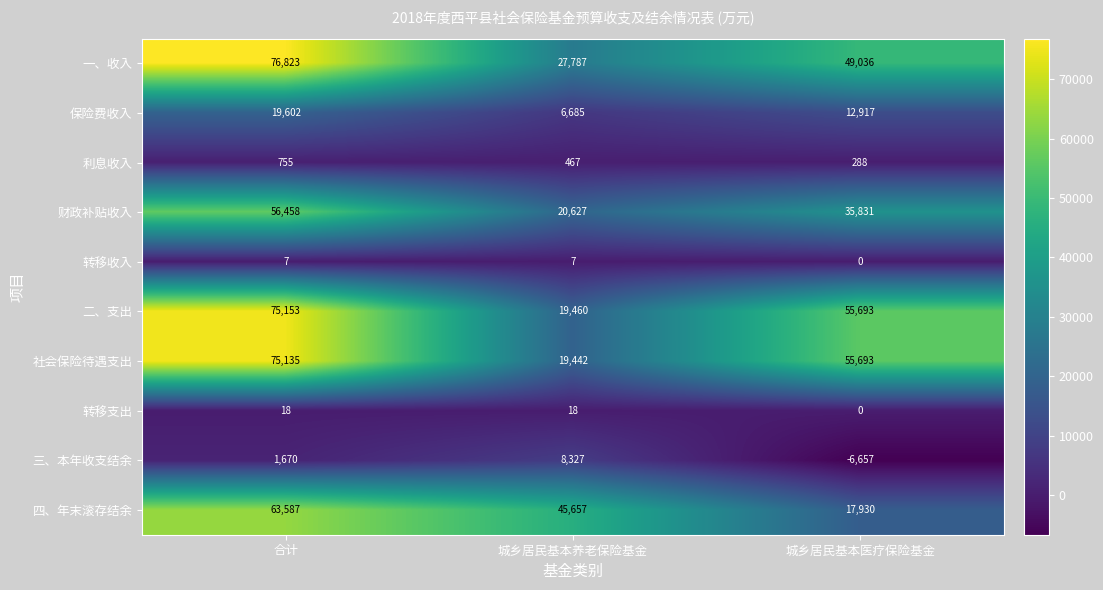

Reading left to right, transcribe all the data shown in this chart.

一、收入: 合计=76823	城乡居民基本养老保险基金=27787	城乡居民基本医疗保险基金=49036
保险费收入: 合计=19602	城乡居民基本养老保险基金=6685	城乡居民基本医疗保险基金=12917
利息收入: 合计=755	城乡居民基本养老保险基金=467	城乡居民基本医疗保险基金=288
财政补贴收入: 合计=56458	城乡居民基本养老保险基金=20627	城乡居民基本医疗保险基金=35831
转移收入: 合计=7	城乡居民基本养老保险基金=7	城乡居民基本医疗保险基金=0
二、支出: 合计=75153	城乡居民基本养老保险基金=19460	城乡居民基本医疗保险基金=55693
社会保险待遇支出: 合计=75135	城乡居民基本养老保险基金=19442	城乡居民基本医疗保险基金=55693
转移支出: 合计=18	城乡居民基本养老保险基金=18	城乡居民基本医疗保险基金=0
三、本年收支结余: 合计=1670	城乡居民基本养老保险基金=8327	城乡居民基本医疗保险基金=-6657
四、年末滚存结余: 合计=63587	城乡居民基本养老保险基金=45657	城乡居民基本医疗保险基金=17930